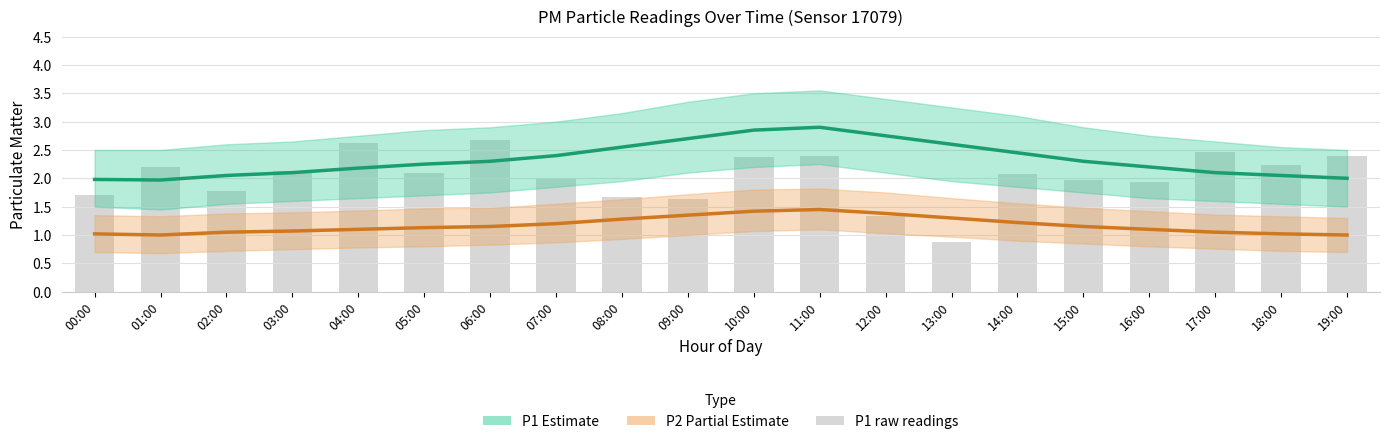

Reading left to right, extract all data points from this chart.

P1 (Estimate): 00:00=2.0	01:00=2.0	02:00=2.0	03:00=2.1	04:00=2.2	05:00=2.2	06:00=2.3	07:00=2.4	08:00=2.5	09:00=2.7	10:00=2.9	11:00=2.9	12:00=2.8	13:00=2.6	14:00=2.5	15:00=2.3	16:00=2.2	17:00=2.1	18:00=2.0	19:00=2.0
P2 (Partial Estimate): 00:00=1.0	01:00=1.0	02:00=1.1	03:00=1.1	04:00=1.1	05:00=1.1	06:00=1.1	07:00=1.2	08:00=1.3	09:00=1.4	10:00=1.4	11:00=1.4	12:00=1.4	13:00=1.3	14:00=1.2	15:00=1.1	16:00=1.1	17:00=1.1	18:00=1.0	19:00=1.0
P1 raw: 00:00=1.7	01:00=2.2	02:00=1.8	03:00=2.1	04:00=2.6	05:00=2.1	06:00=2.7	07:00=2.0	08:00=1.7	09:00=1.6	10:00=2.4	11:00=2.4	12:00=1.3	13:00=0.9	14:00=2.1	15:00=2.0	16:00=1.9	17:00=2.5	18:00=2.2	19:00=2.4